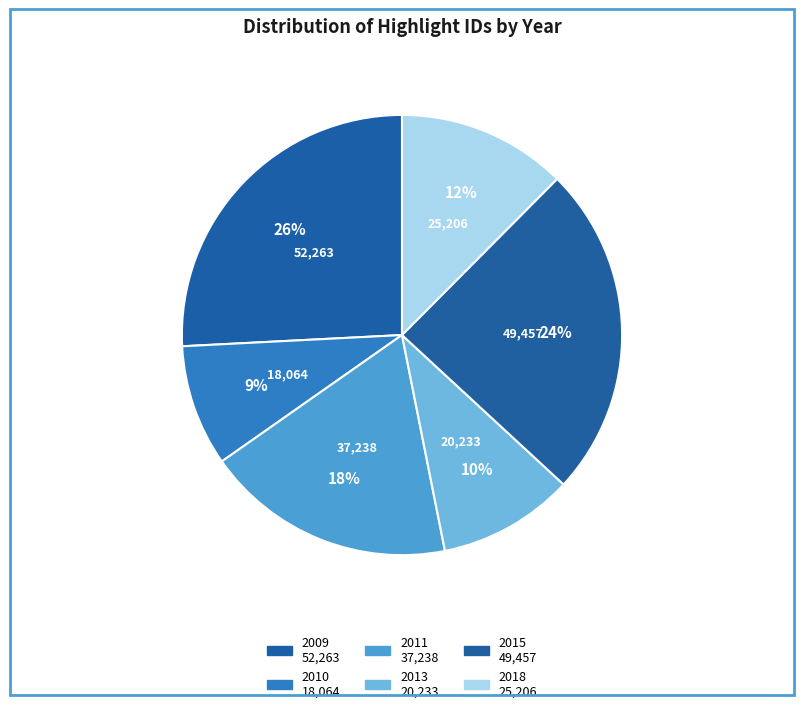

How many segments does this pie chart have?

6